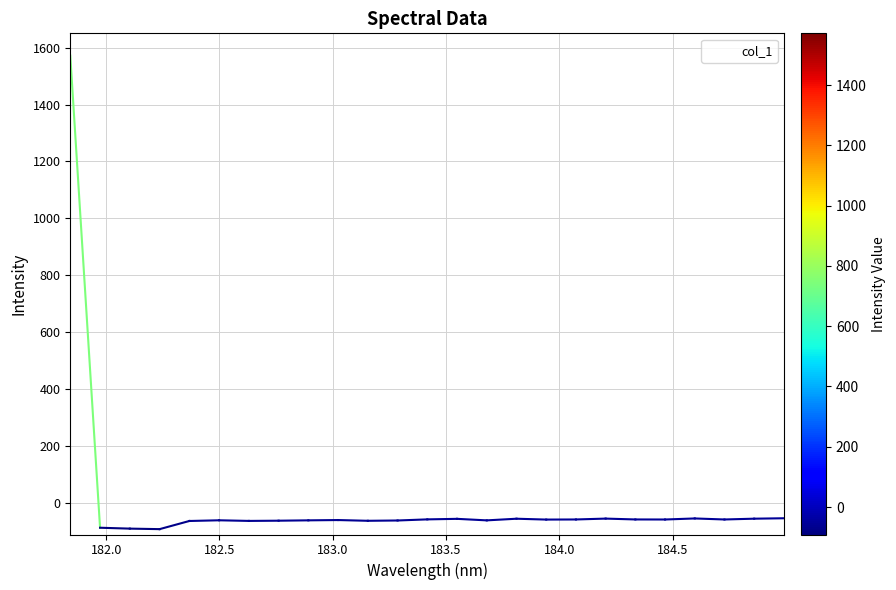

What is the maximum value shown in the chart?

1571.7